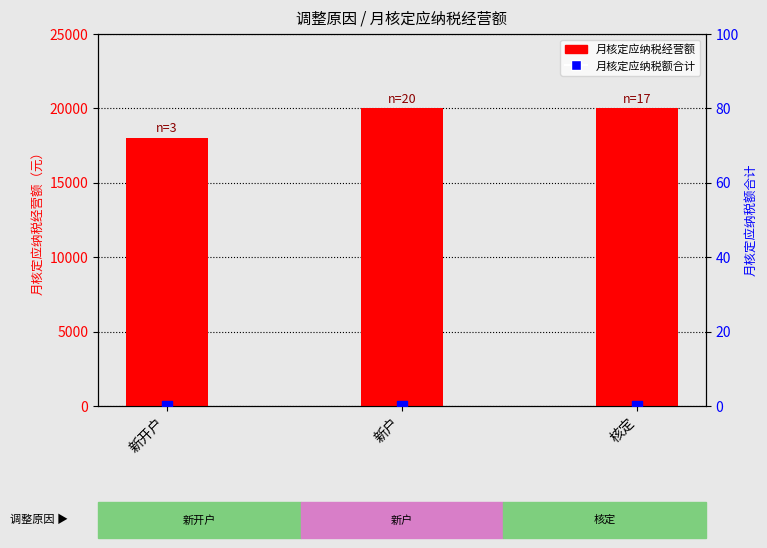

Which series has the largest total across all categories?

月核定应纳税经营额